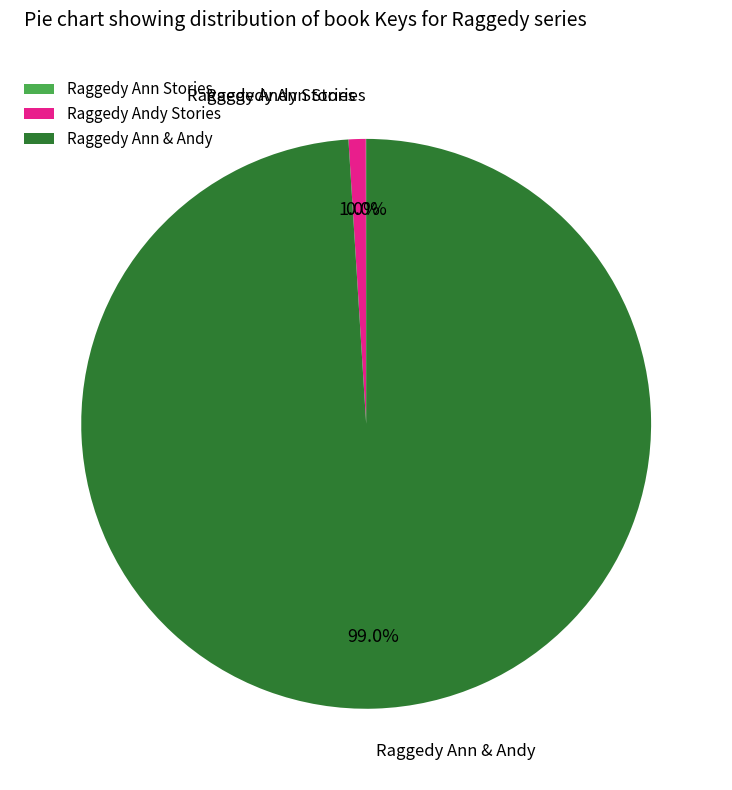

What is the largest slice in the pie chart?

Raggedy Ann & Andy